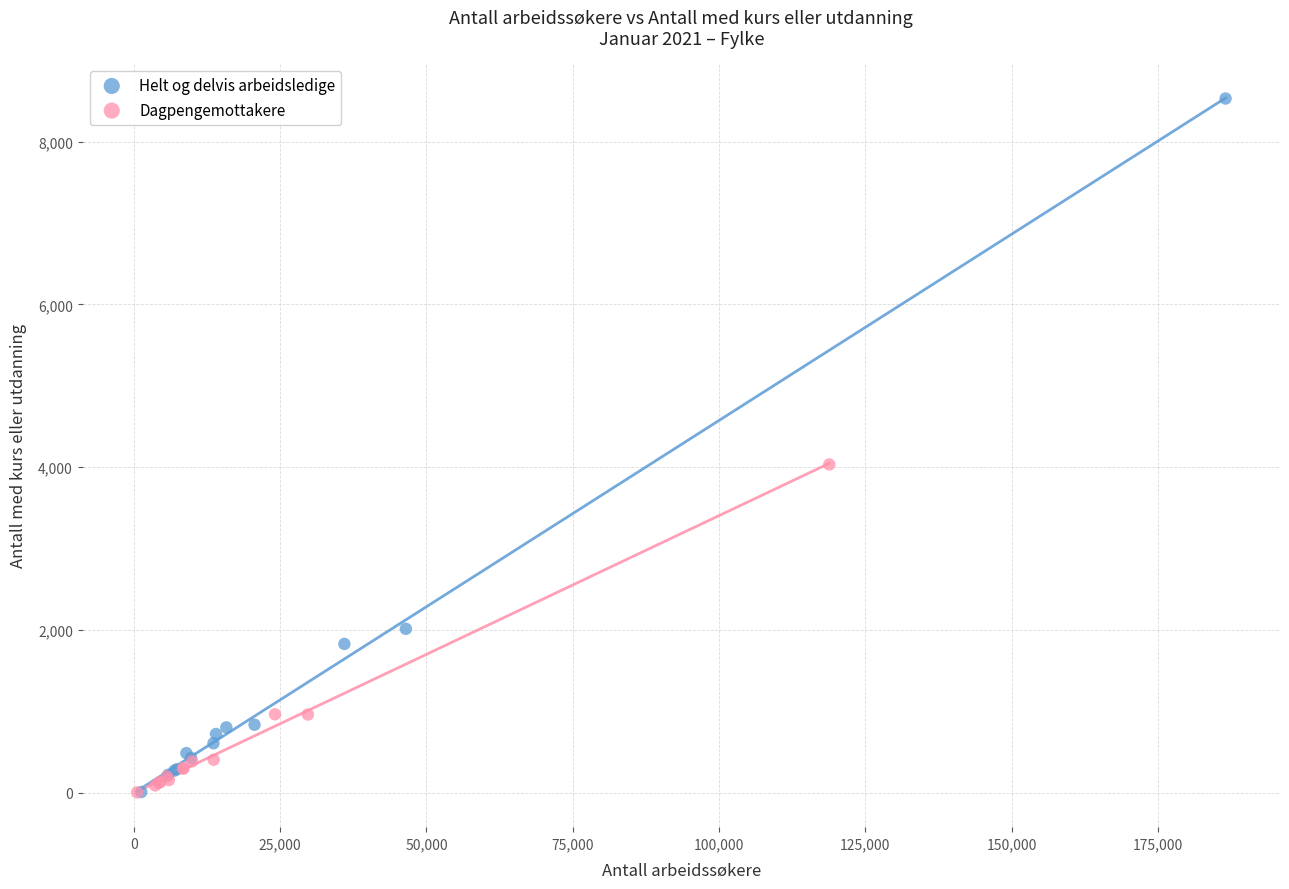

What are all the series names shown in the legend?

Helt og delvis arbeidsledige, Dagpengemottakere